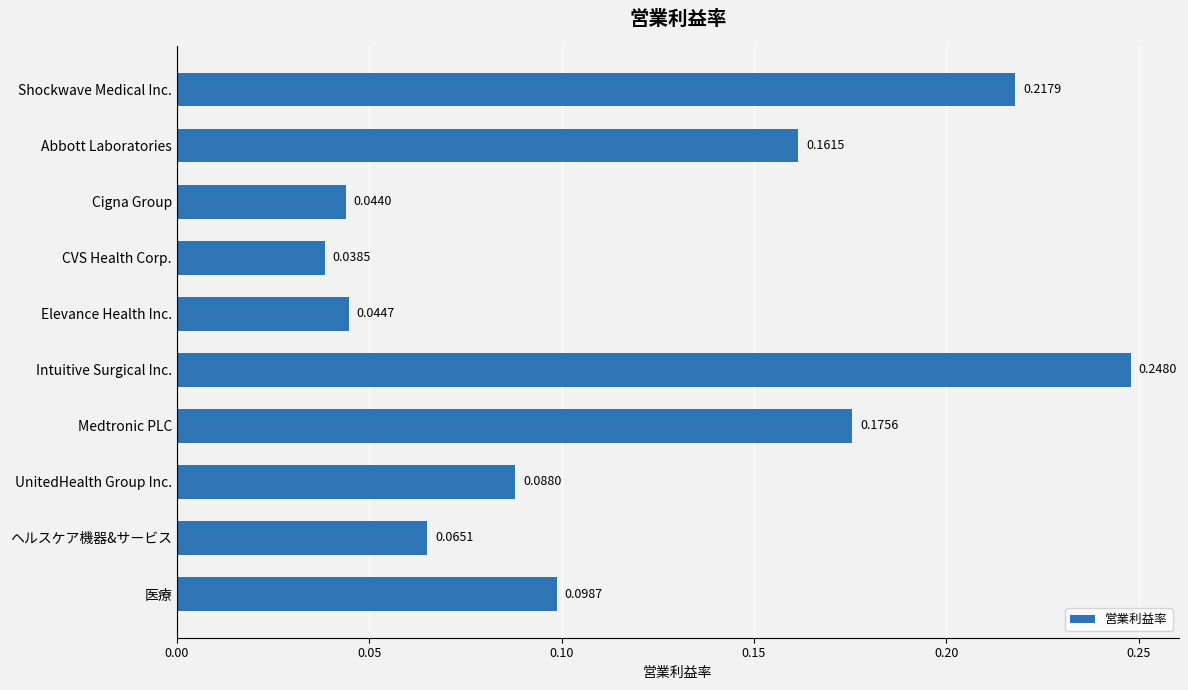

Rank the categories by value from highest to lowest.

Intuitive Surgical Inc., Shockwave Medical Inc., Medtronic PLC, Abbott Laboratories, 医療, UnitedHealth Group Inc., ヘルスケア機器&サービス, Elevance Health Inc., Cigna Group, CVS Health Corp.